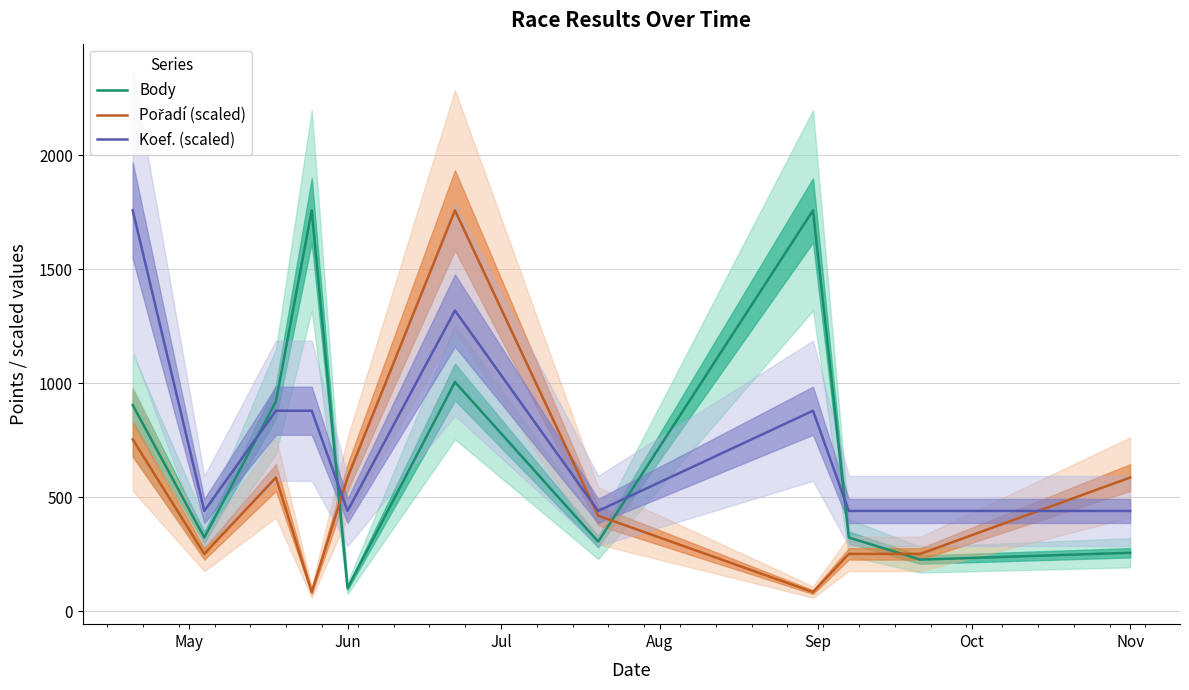

Which series has the widest spread of values?

Pořadí (scaled)